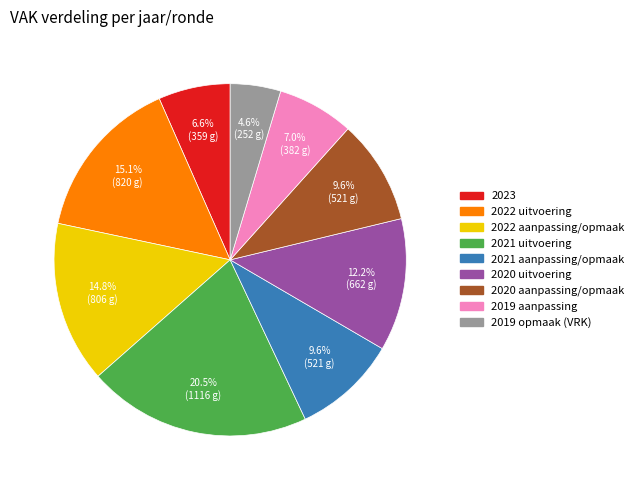

Is the sum of 2021 uitvoering and 2019 opmaak (VRK) greater than half?

No